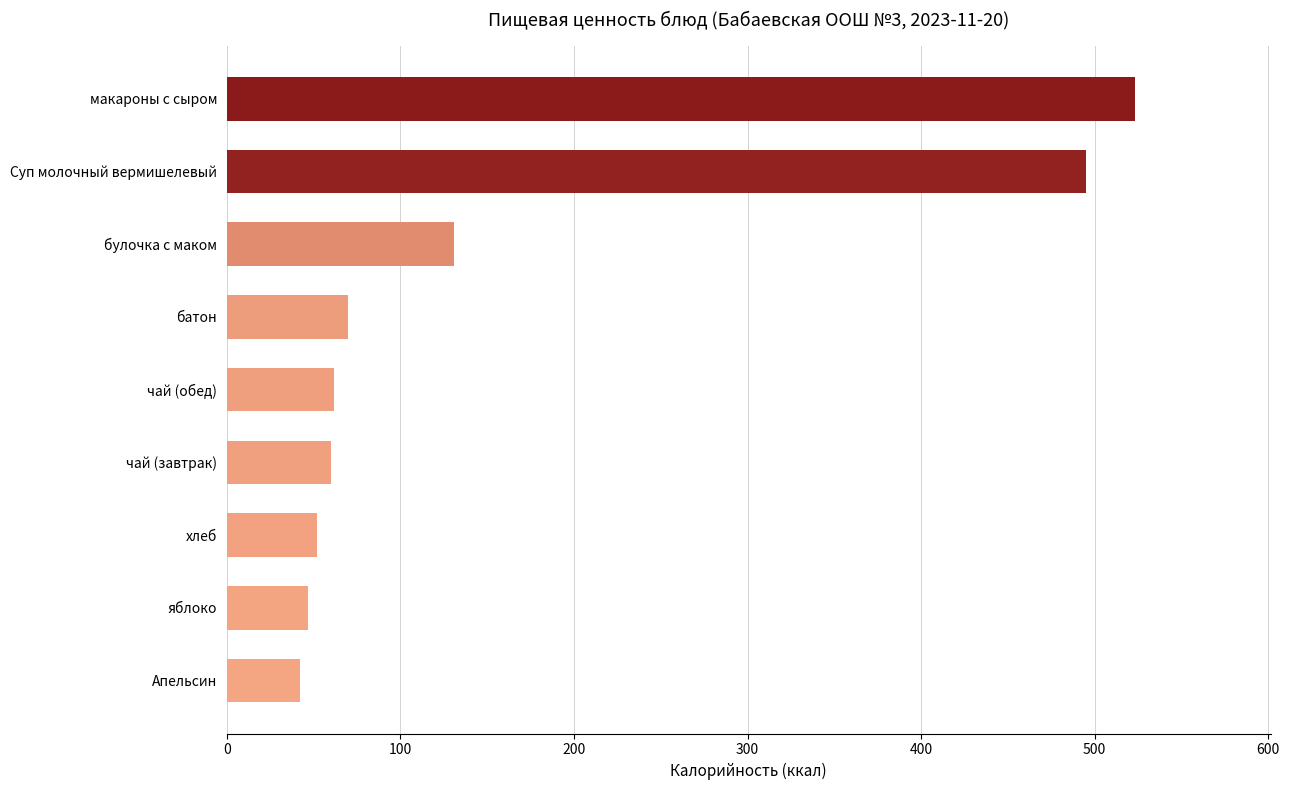

At which label is the value closest to 282?

булочка с маком